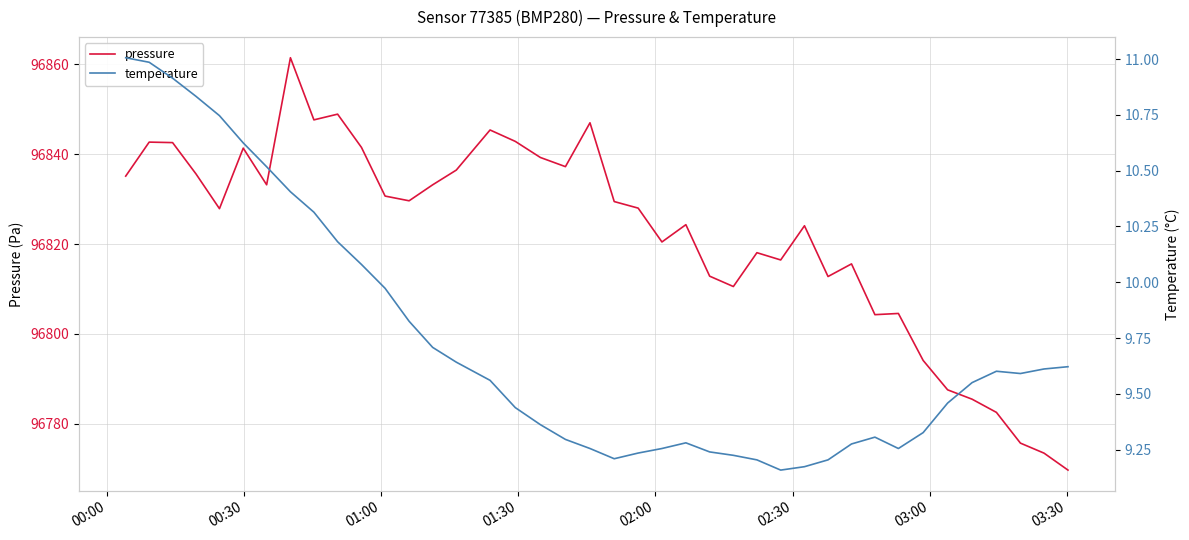

True or false: temperature and pressure cross at least once.

False